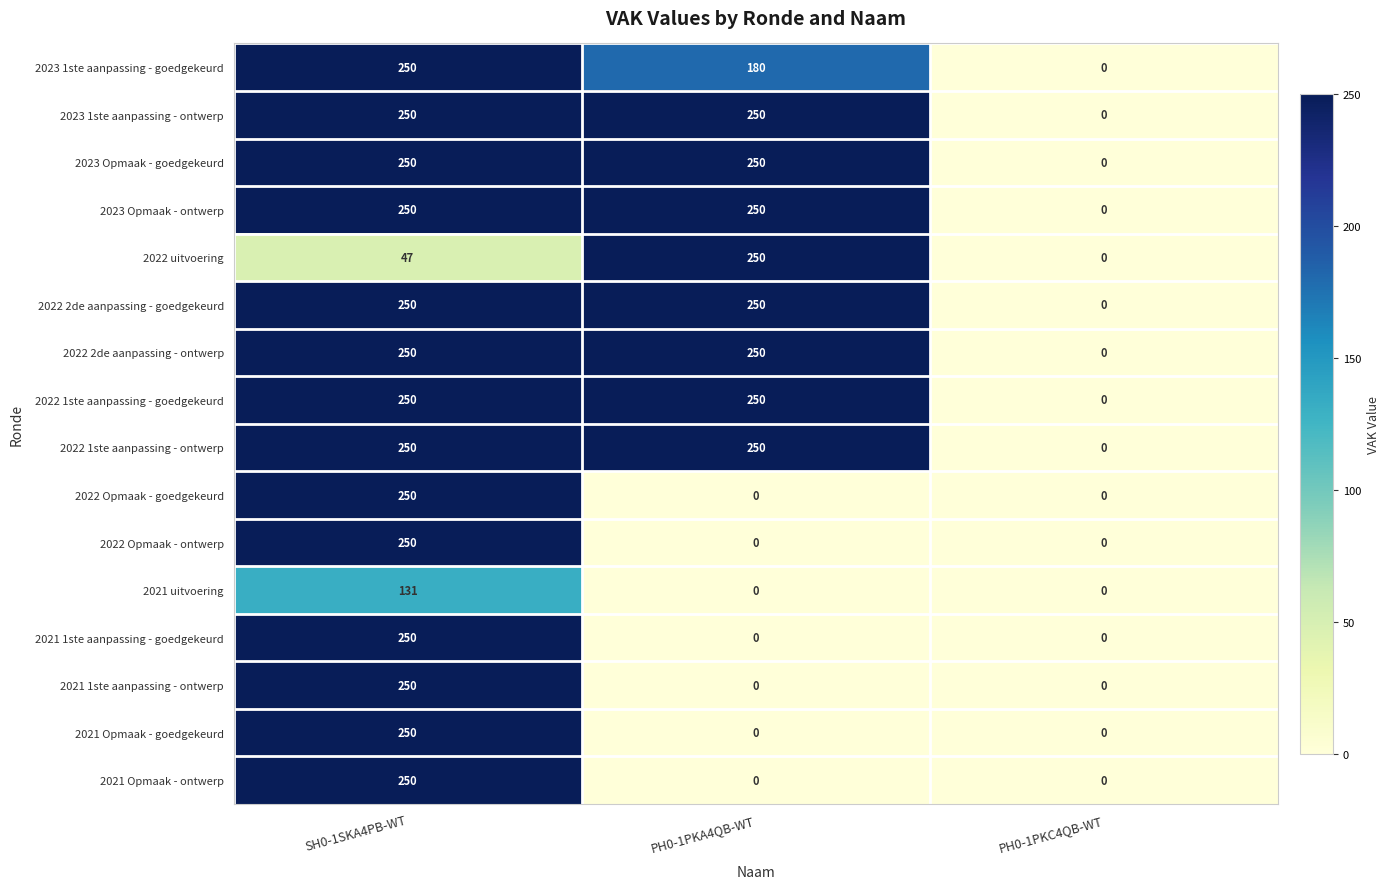

What is the spread (max minus min) of values at SH0-1SKA4PB-WT?

203